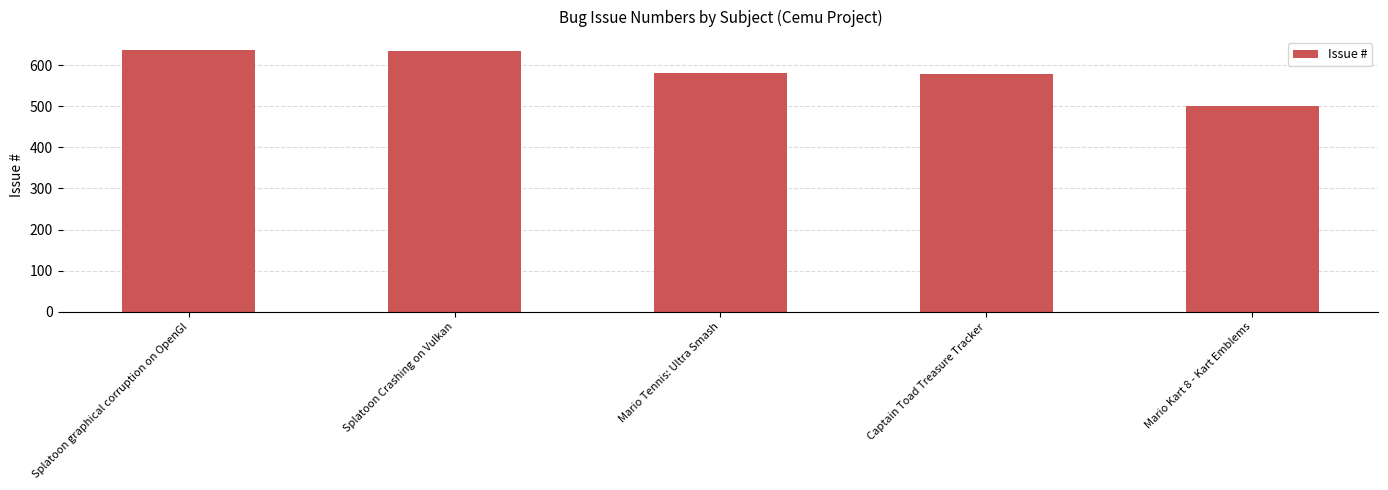

Does the chart contain stacked bars?

No